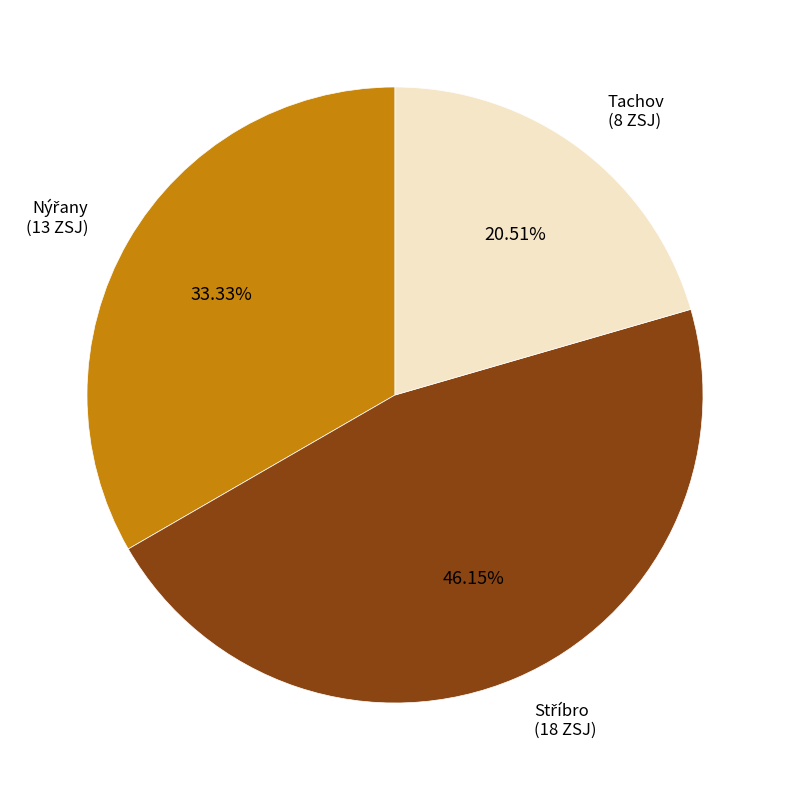

Does Tachov account for over 50% of the chart?

No